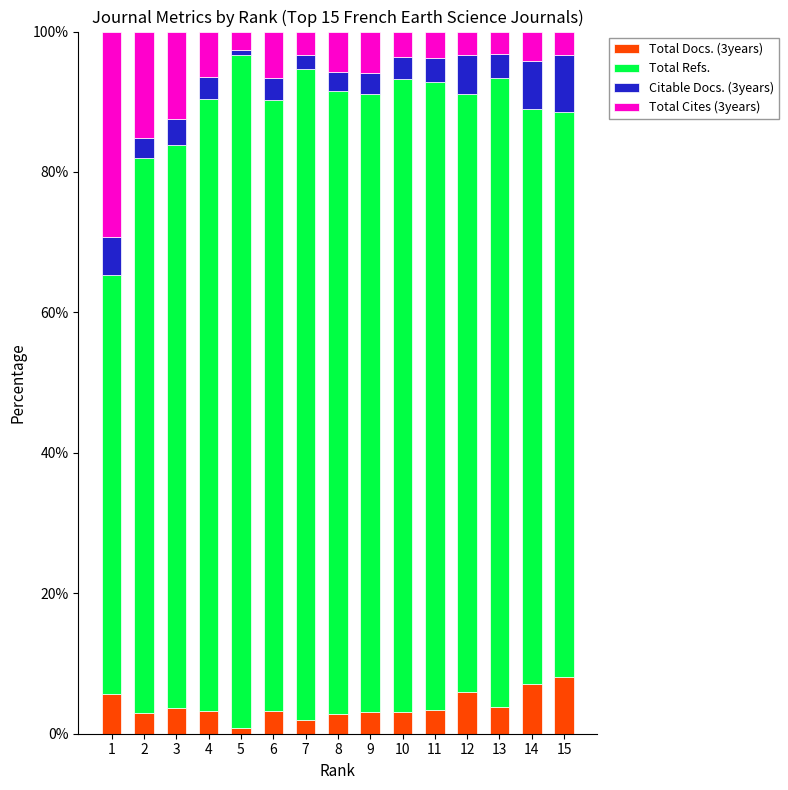

What is the maximum value for Total Docs. (3years)?

8.1